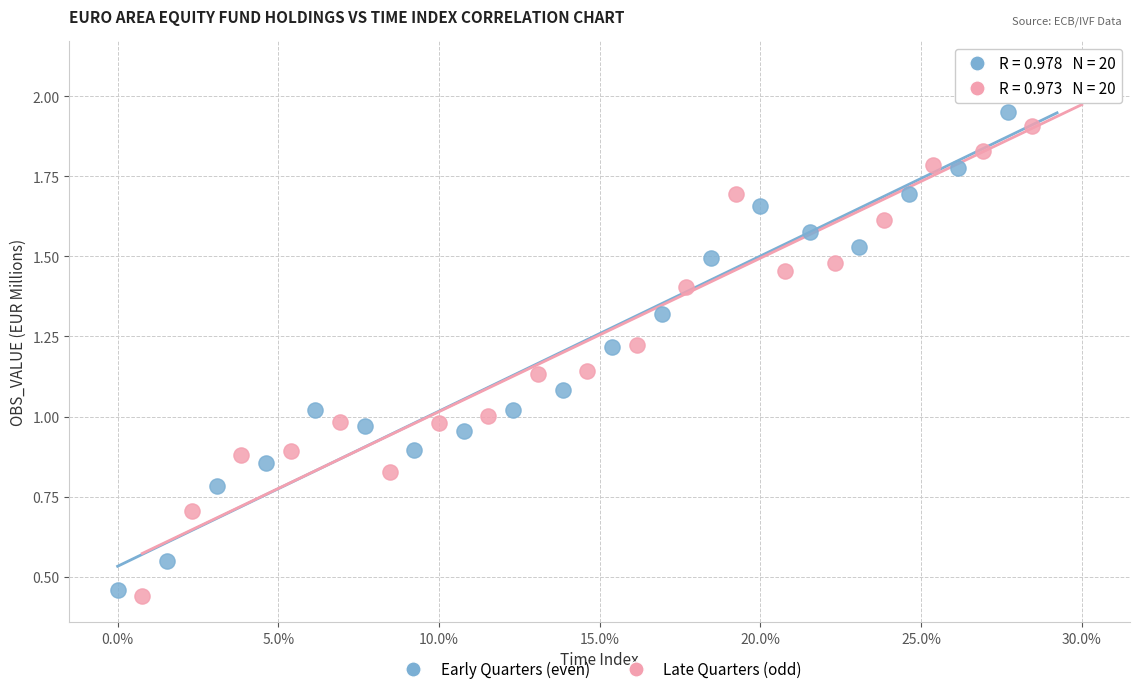

Which series reaches the maximum Y coordinate?

Late Quarters (odd)